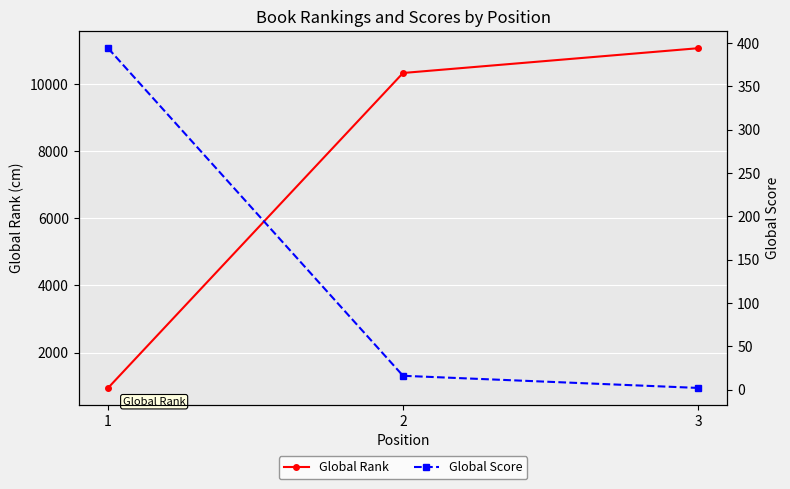

Which series has the largest range (max minus min)?

Global Rank